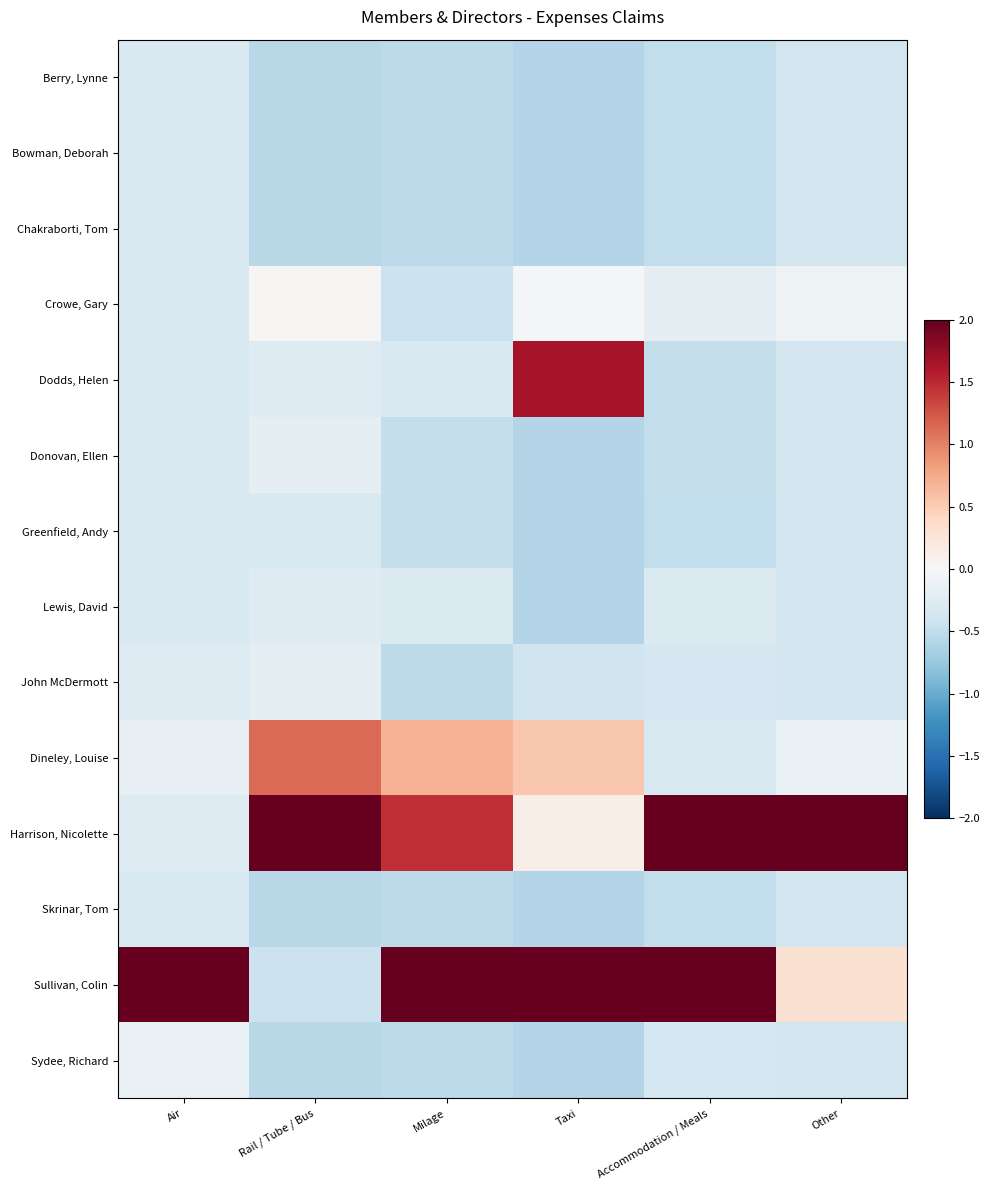

At how many categories does at least one series exceed 1?

6